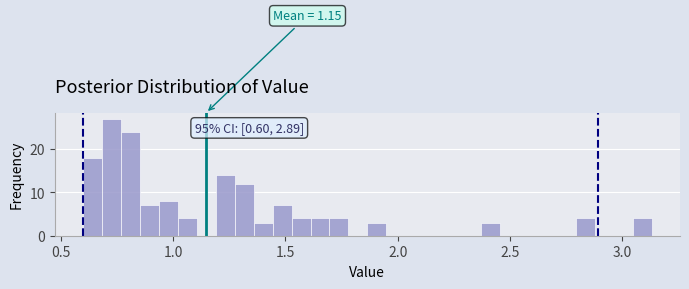

Around what value on the x-axis is the tallest bar? Give the approximate position of its centre, as read against the axis.

0.75